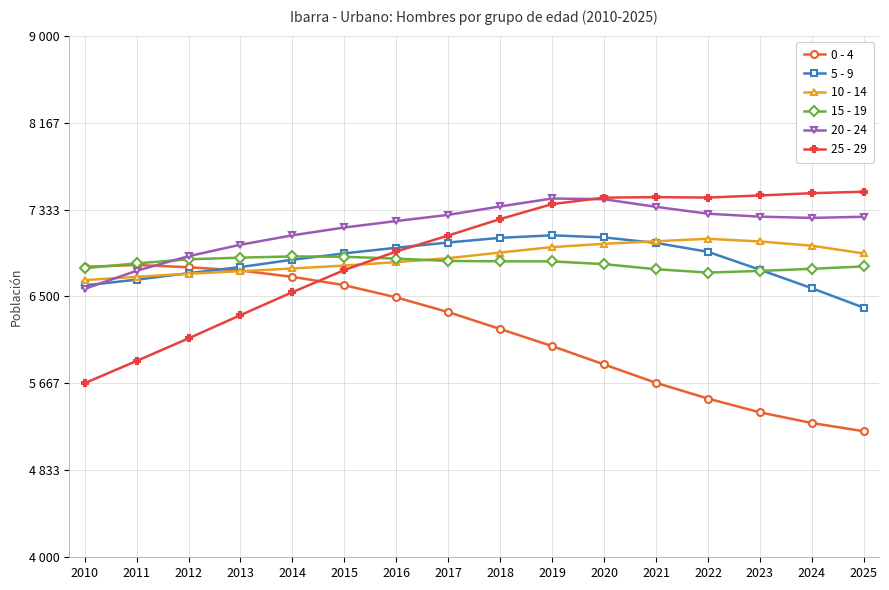

Which category has the highest value in the 25 - 29 series?

2025